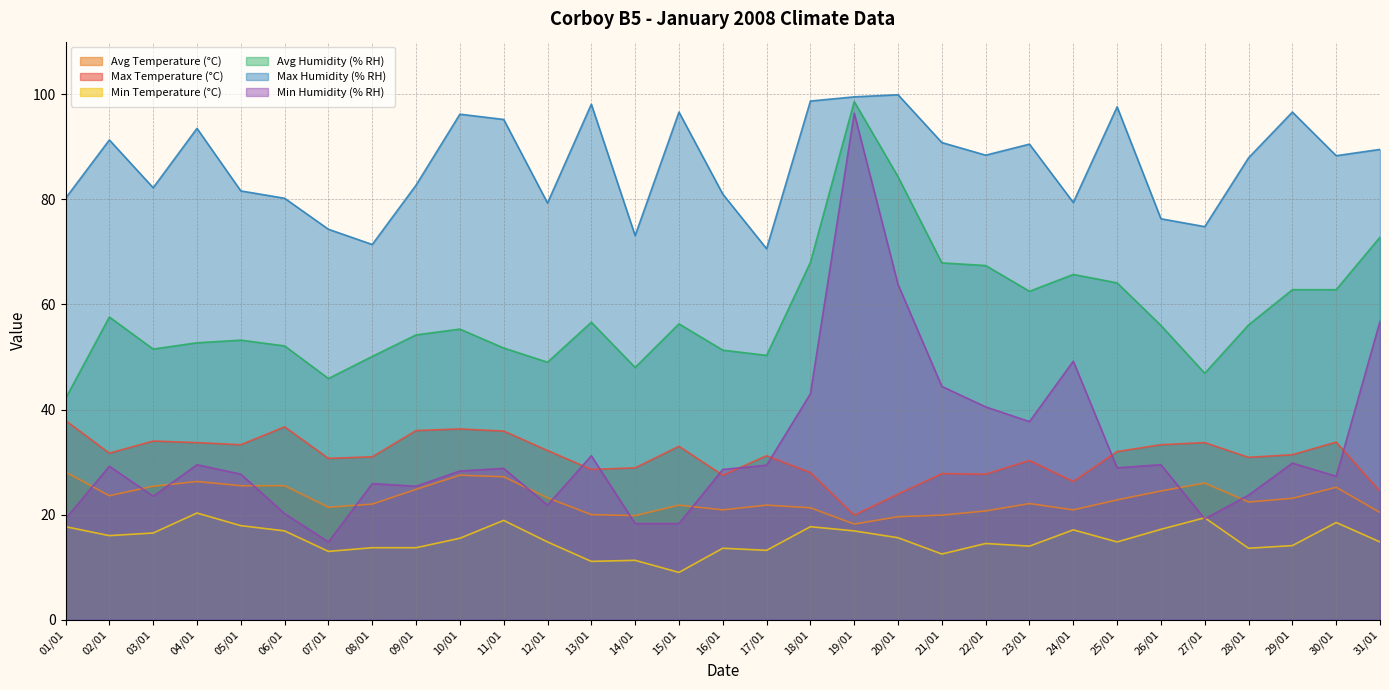

Which has a higher value, 02/01 or 31/01?

02/01